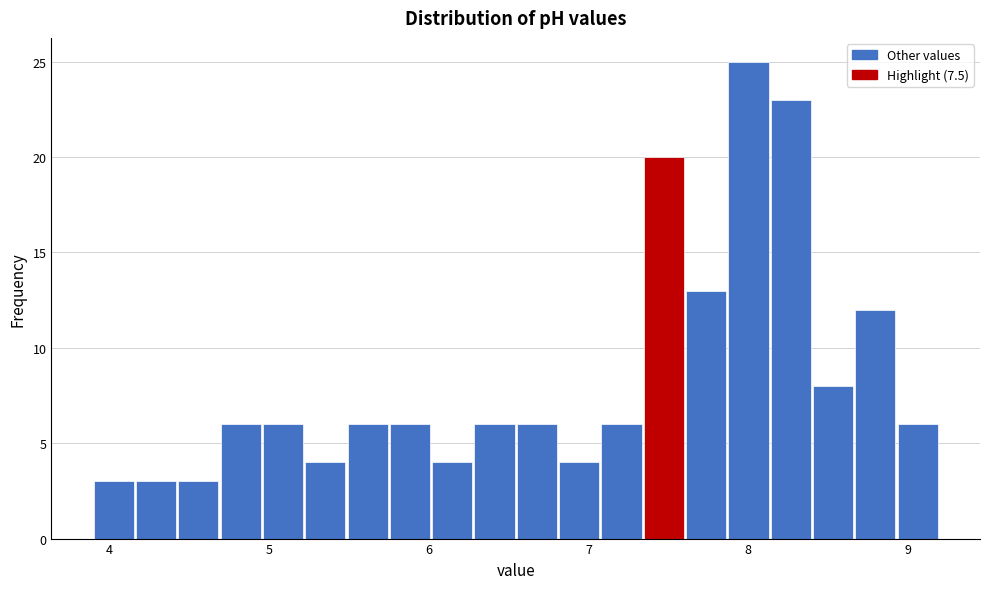

Around what value on the x-axis is the tallest bar? Give the approximate position of its centre, as read against the axis.

8.0